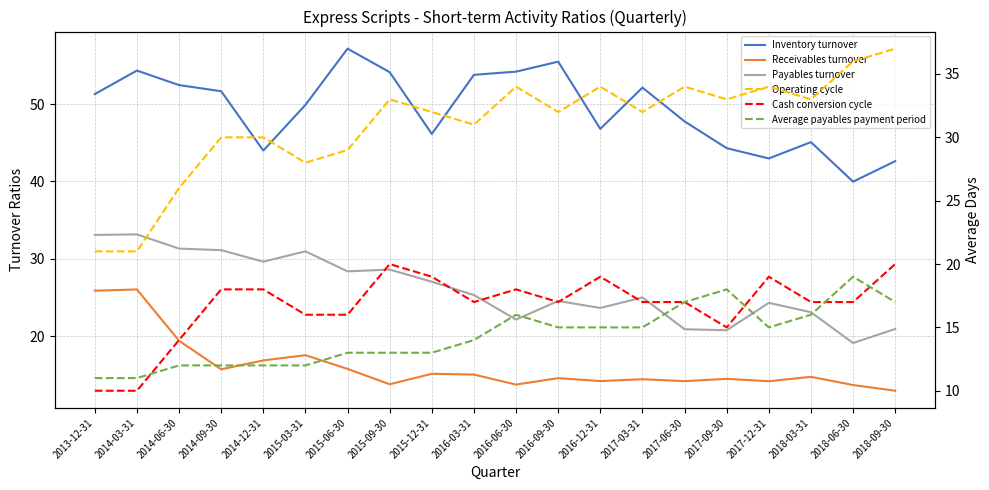

After their last crossing, which series has the higher values: Receivables turnover or Cash conversion cycle?

Cash conversion cycle